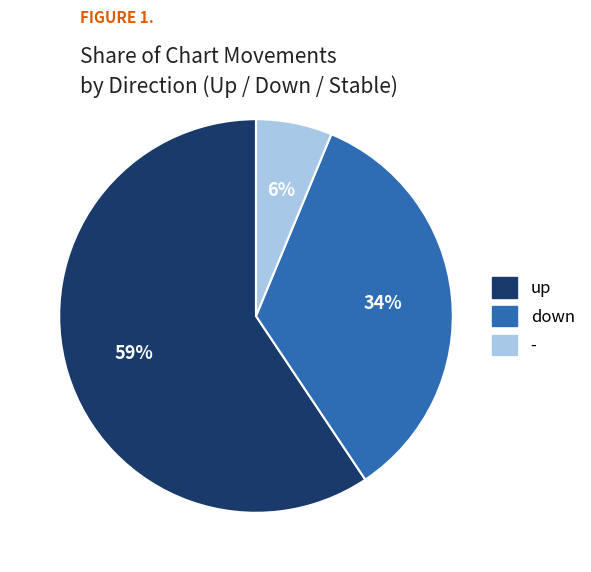

Is it true that up is 59% of the pie?

True